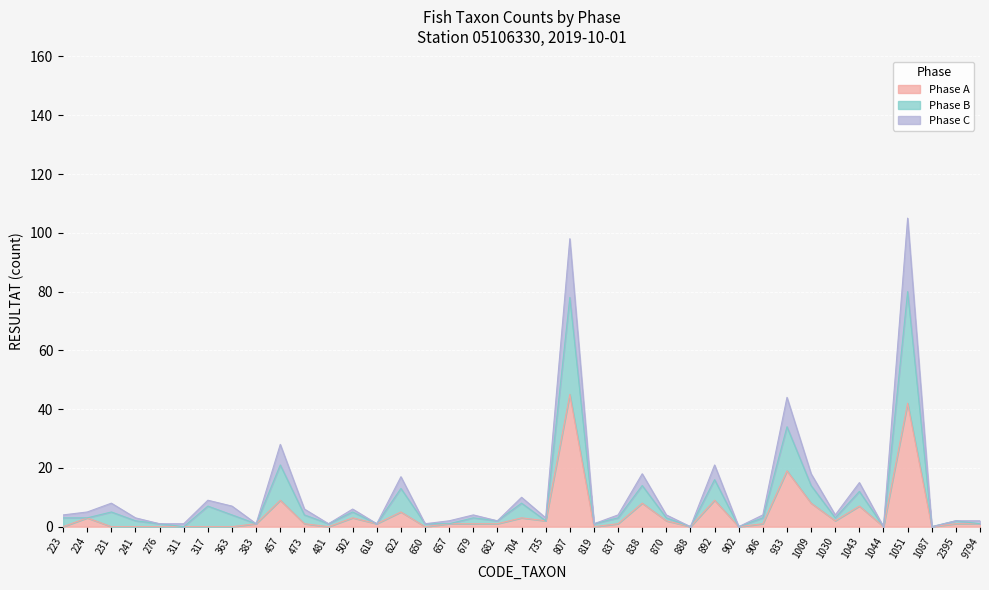

True or false: Phase C has more than 2 interior local peaks.

True